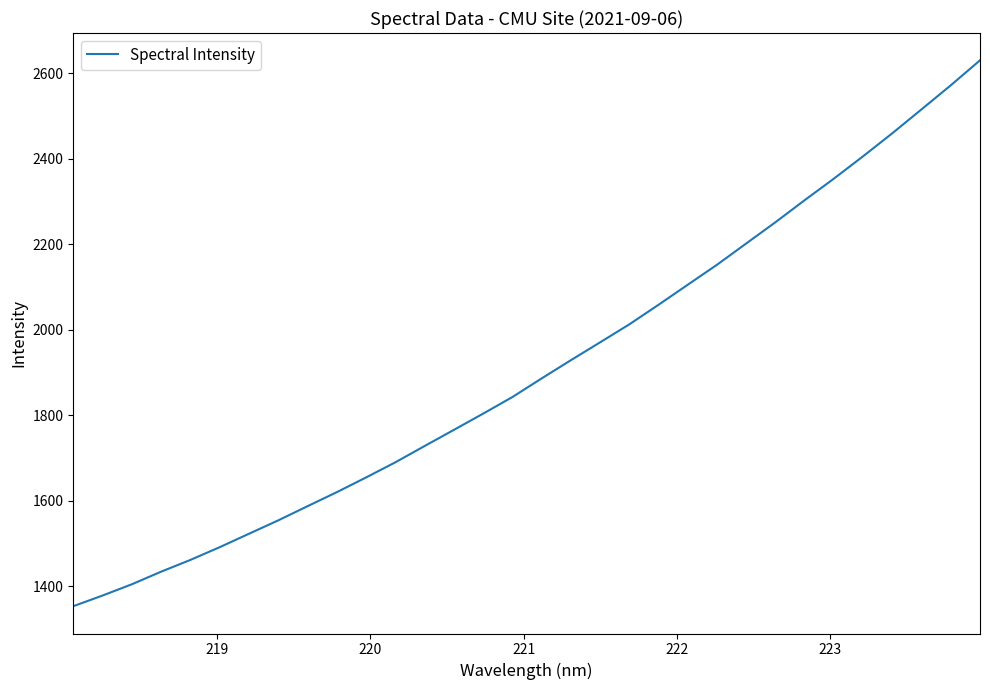

What is the greatest value displayed?

2630.3